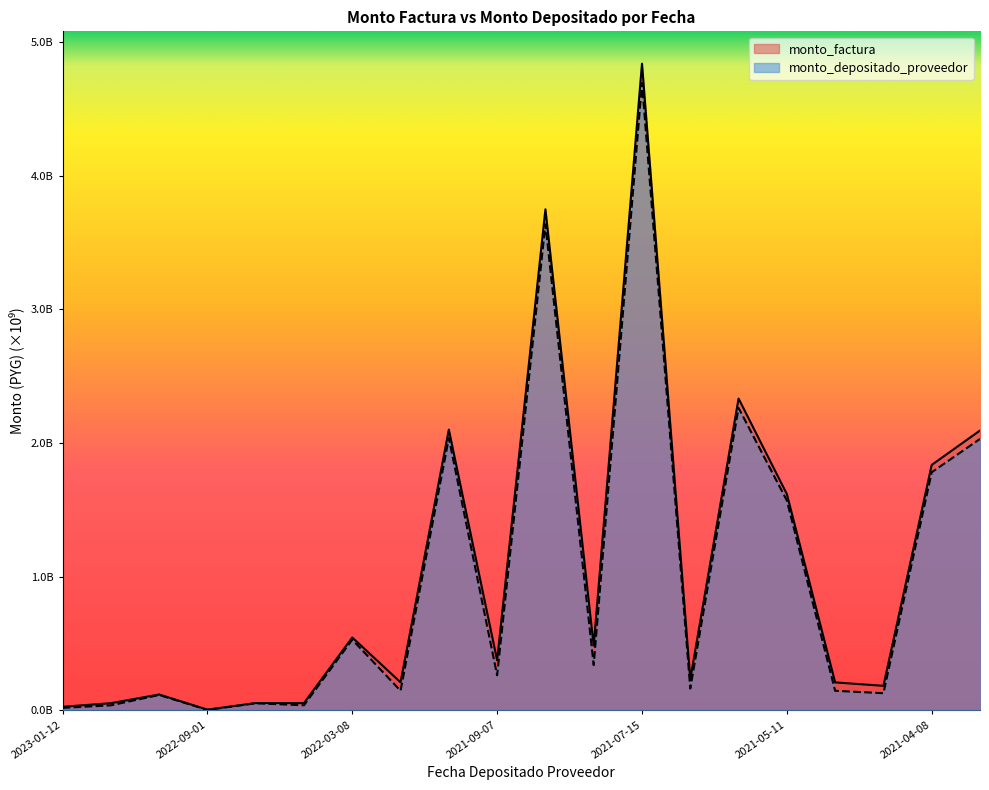

Which series has the widest spread of values?

monto_factura